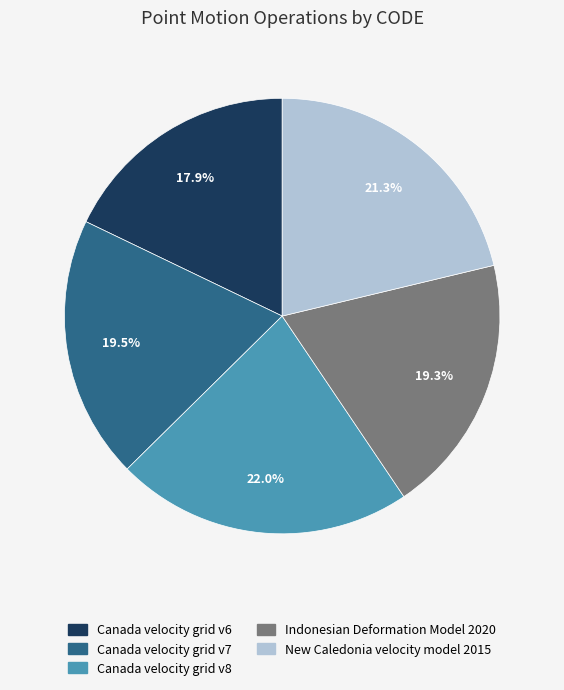

Between Canada velocity grid v6 and Canada velocity grid v7, which is larger?

Canada velocity grid v7